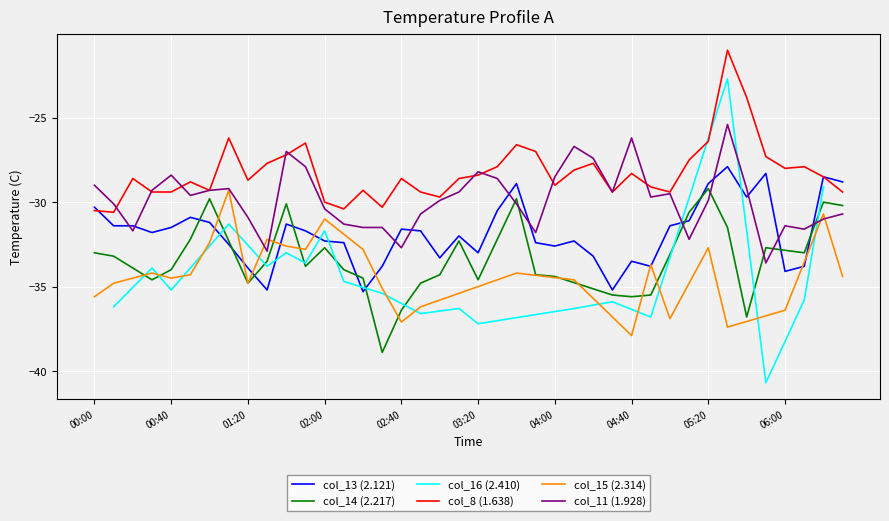

What is the difference between the col_13 values at 2001/11/18 05:30 and 2001/11/18 01:50?

3.8